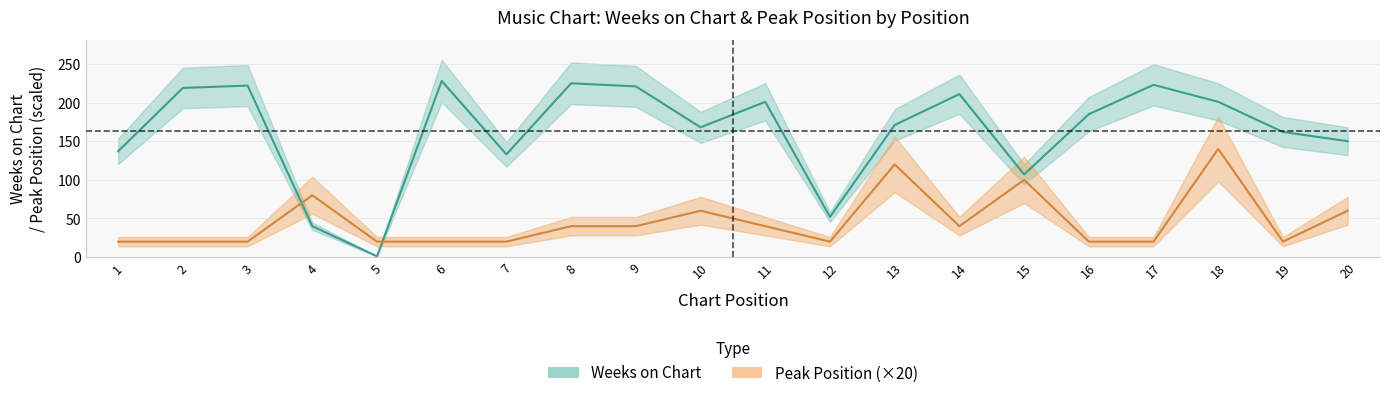

What is the smallest value displayed?

1